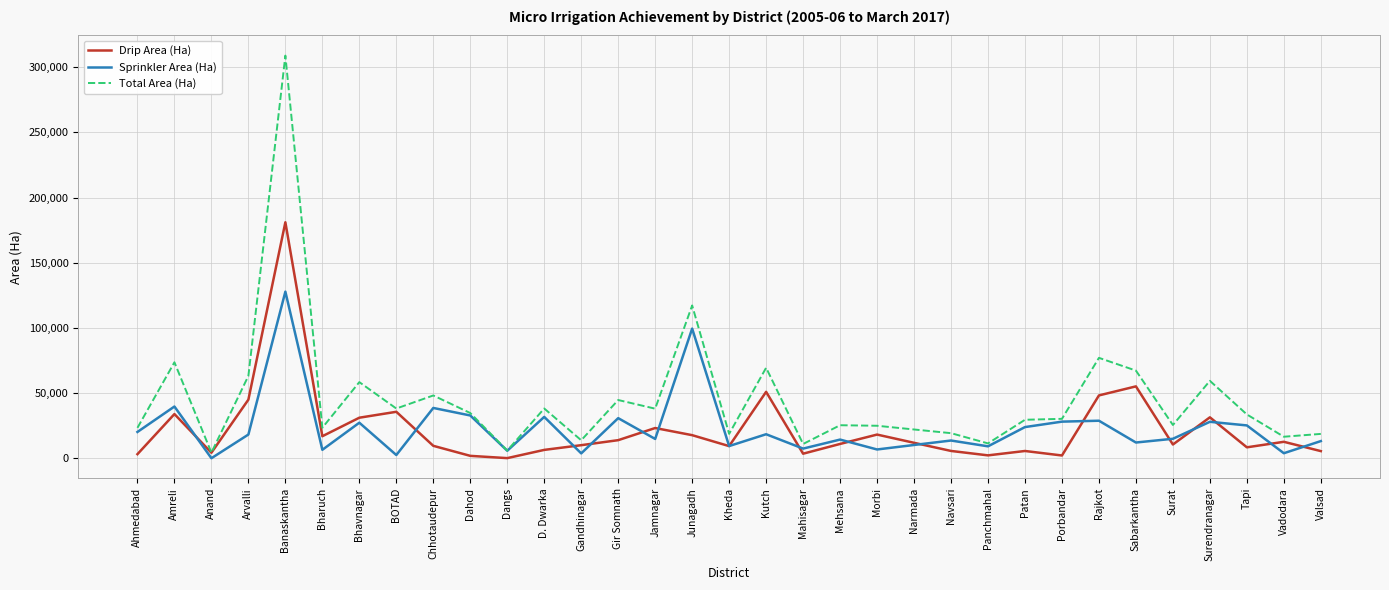

How many lines are shown in the chart?

3